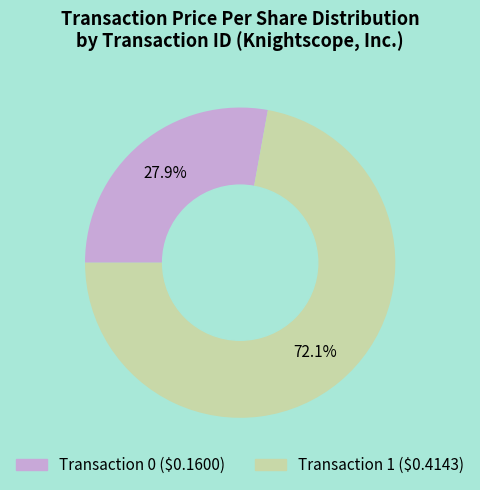

Is there any slice that represents more than half of the pie?

Yes